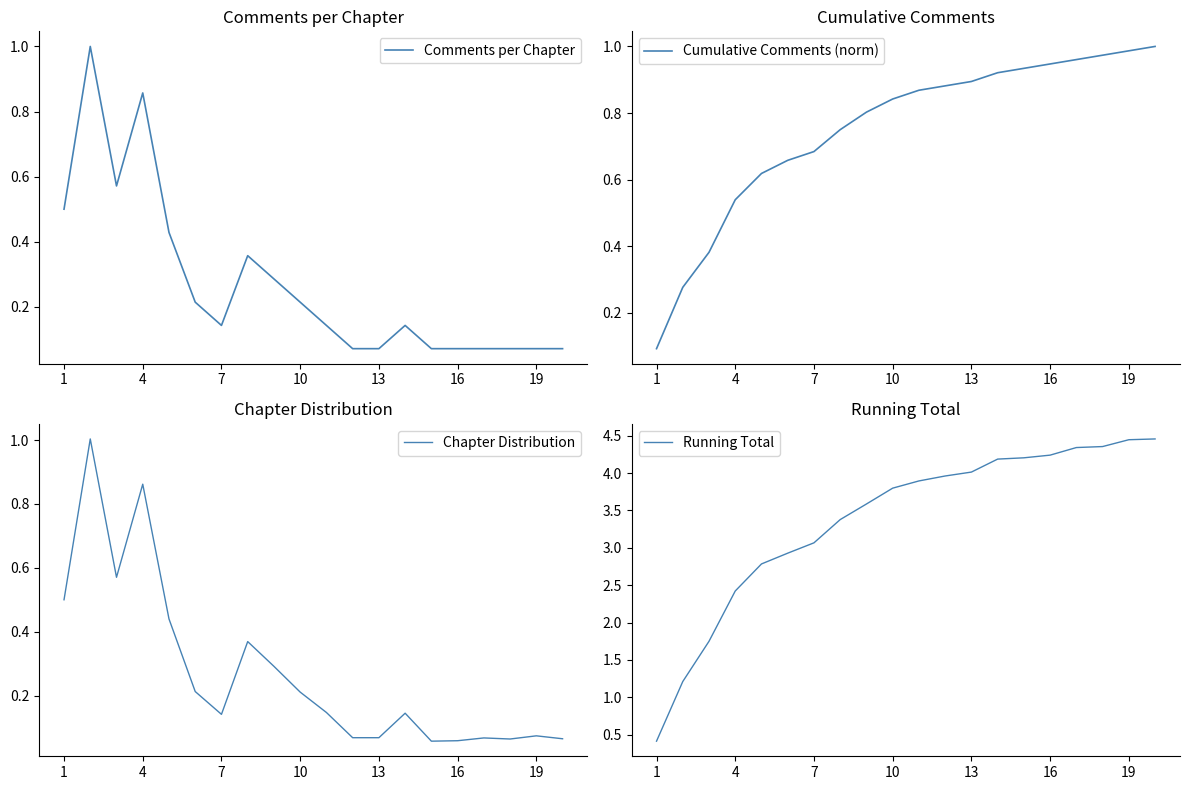

Which series has the largest total across all categories?

Running Total